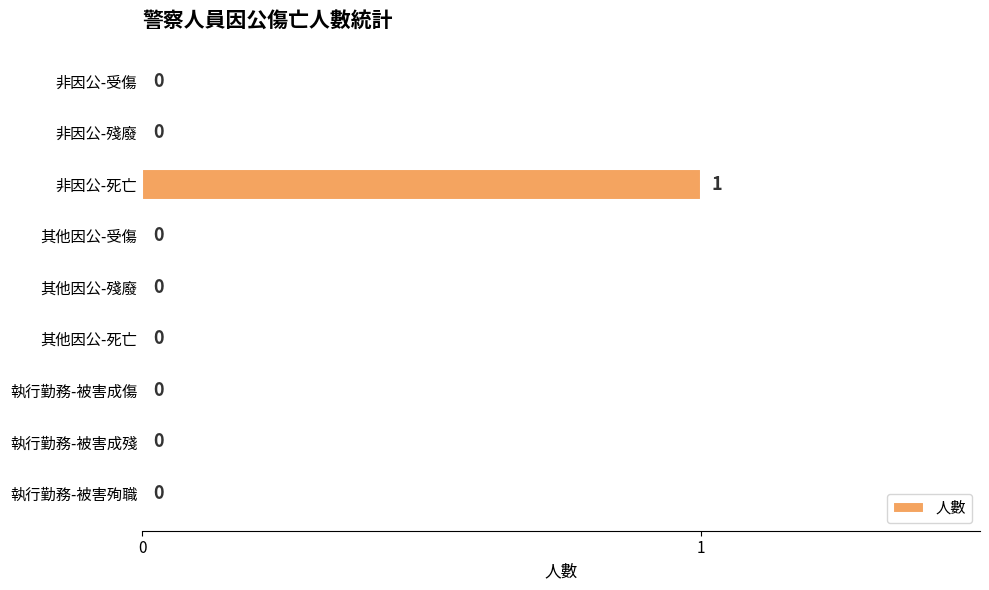

How many values are above zero?

1